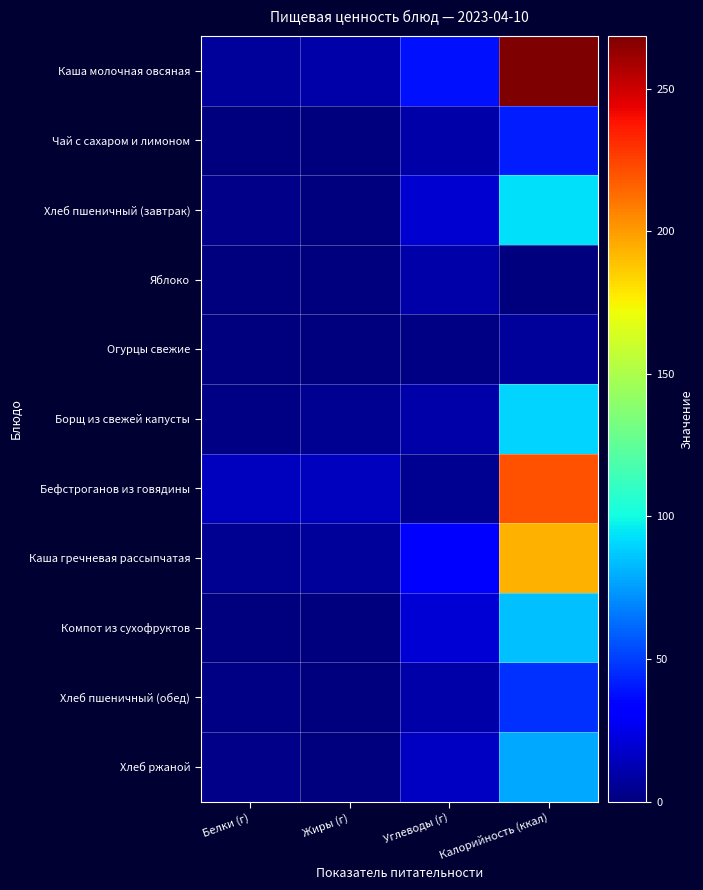

Which series changed the most between Углеводы (г) and Калорийность (ккал)?

Каша молочная овсяная